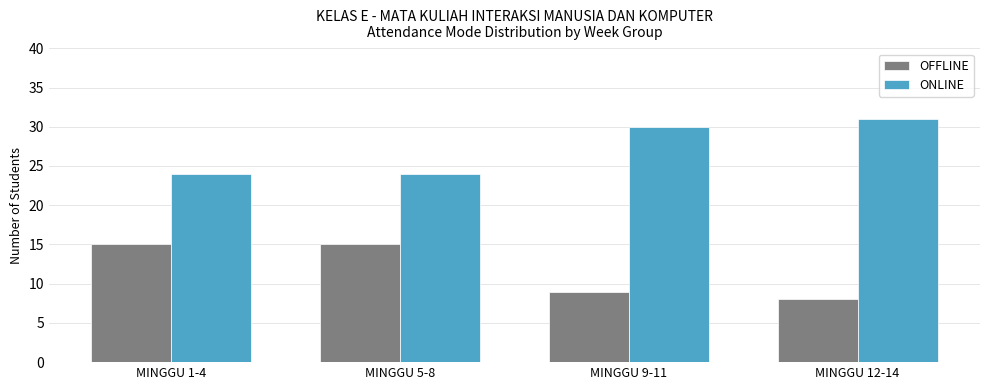

What is the difference between the highest and lowest values at MINGGU 12-14?

23